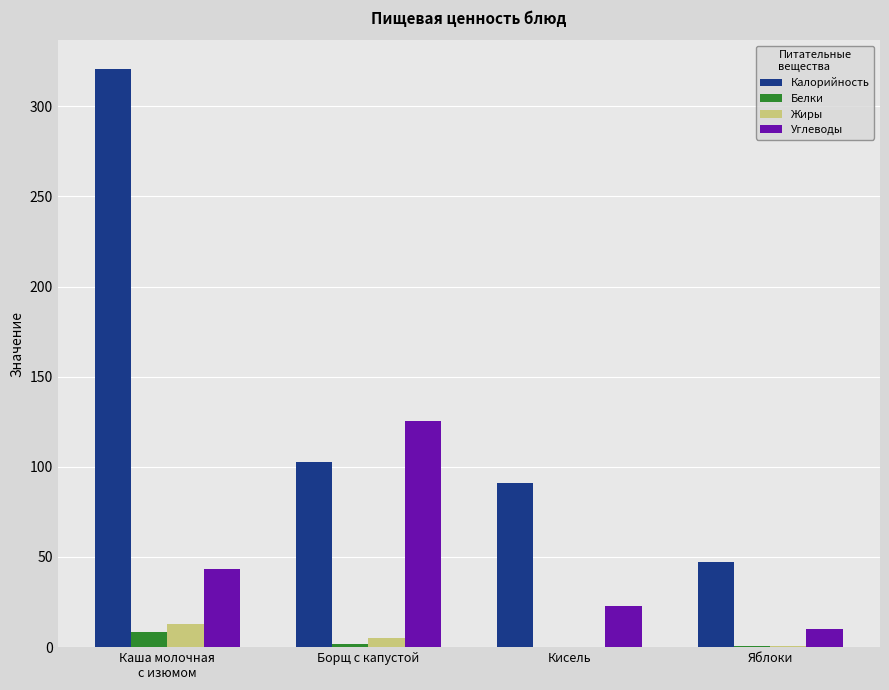

At which label does Жиры reach its peak?

Каша молочная
с изюмом